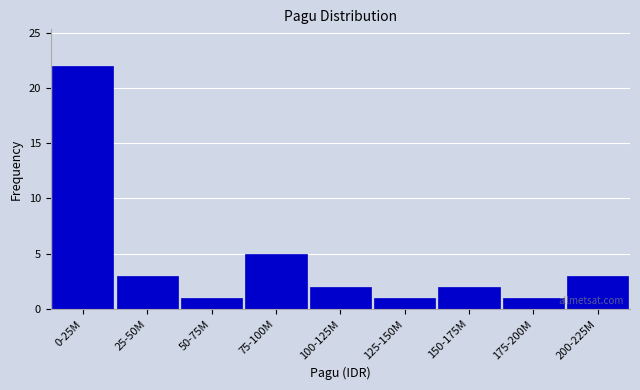

Reading left to right, what are all the values shown in this chart?

22	3	1	5	2	1	2	1	3